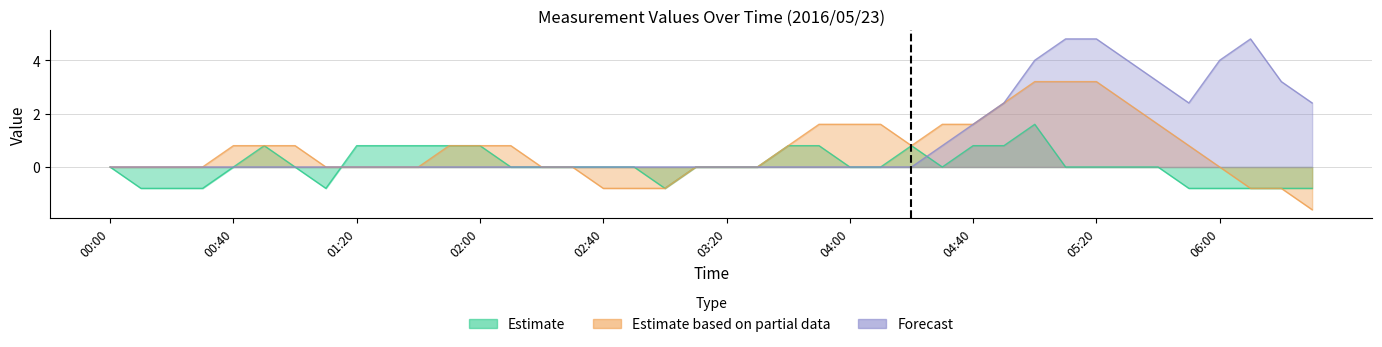

Reading left to right, what are all the values shown in this chart?

Estimate: 00:00=0.0	00:10=-0.8	00:20=-0.8	00:30=-0.8	00:40=0.0	00:50=0.8	01:00=-0.0	01:10=-0.8	01:20=0.8	01:30=0.8	01:40=0.8	01:50=0.8	02:00=0.8	02:10=0.0	02:20=0.0	02:30=0.0	02:40=0.0	02:50=-0.0	03:00=-0.8	03:10=0.0	03:20=0.0	03:30=0.0	03:40=0.8	03:50=0.8	04:00=0.0	04:10=0.0	04:20=0.8	04:30=0.0	04:40=0.8	04:50=0.8	05:00=1.6	05:10=0.0	05:20=0.0	05:30=0.0	05:40=0.0	05:50=-0.8	06:00=-0.8	06:10=-0.8	06:20=-0.8	06:30=-0.8
Estimate based on partial data: 00:00=0.0	00:10=0.0	00:20=0.0	00:30=0.0	00:40=0.8	00:50=0.8	01:00=0.8	01:10=0.0	01:20=-0.0	01:30=0.0	01:40=0.0	01:50=0.8	02:00=0.8	02:10=0.8	02:20=0.0	02:30=0.0	02:40=-0.8	02:50=-0.8	03:00=-0.8	03:10=0.0	03:20=0.0	03:30=0.0	03:40=0.8	03:50=1.6	04:00=1.6	04:10=1.6	04:20=0.8	04:30=1.6	04:40=1.6	04:50=2.4	05:00=3.2	05:10=3.2	05:20=3.2	05:30=2.4	05:40=1.6	05:50=0.8	06:00=0.0	06:10=-0.8	06:20=-0.8	06:30=-1.6
Forecast: 00:00=0.0	00:10=0.0	00:20=0.0	00:30=0.0	00:40=0.0	00:50=0.0	01:00=0.0	01:10=0.0	01:20=0.0	01:30=0.0	01:40=0.0	01:50=0.0	02:00=0.0	02:10=0.0	02:20=0.0	02:30=0.0	02:40=0.0	02:50=0.0	03:00=0.0	03:10=0.0	03:20=0.0	03:30=0.0	03:40=0.0	03:50=0.0	04:00=0.0	04:10=0.0	04:20=0.0	04:30=0.8	04:40=1.6	04:50=2.4	05:00=4.0	05:10=4.8	05:20=4.8	05:30=4.0	05:40=3.2	05:50=2.4	06:00=4.0	06:10=4.8	06:20=3.2	06:30=2.4